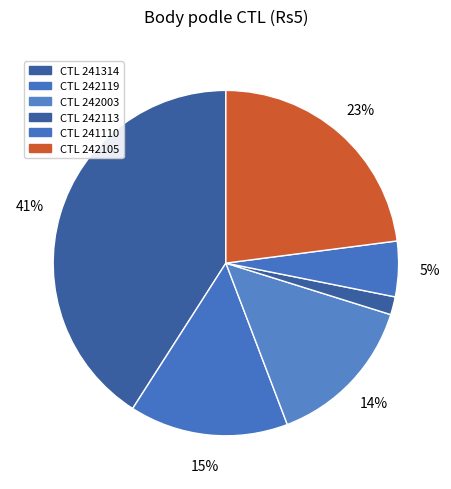

How many slices are in this pie chart?

6